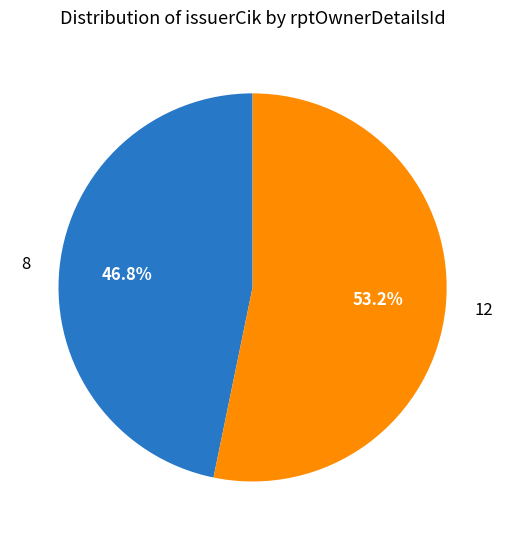

Does any single category account for the majority?

Yes